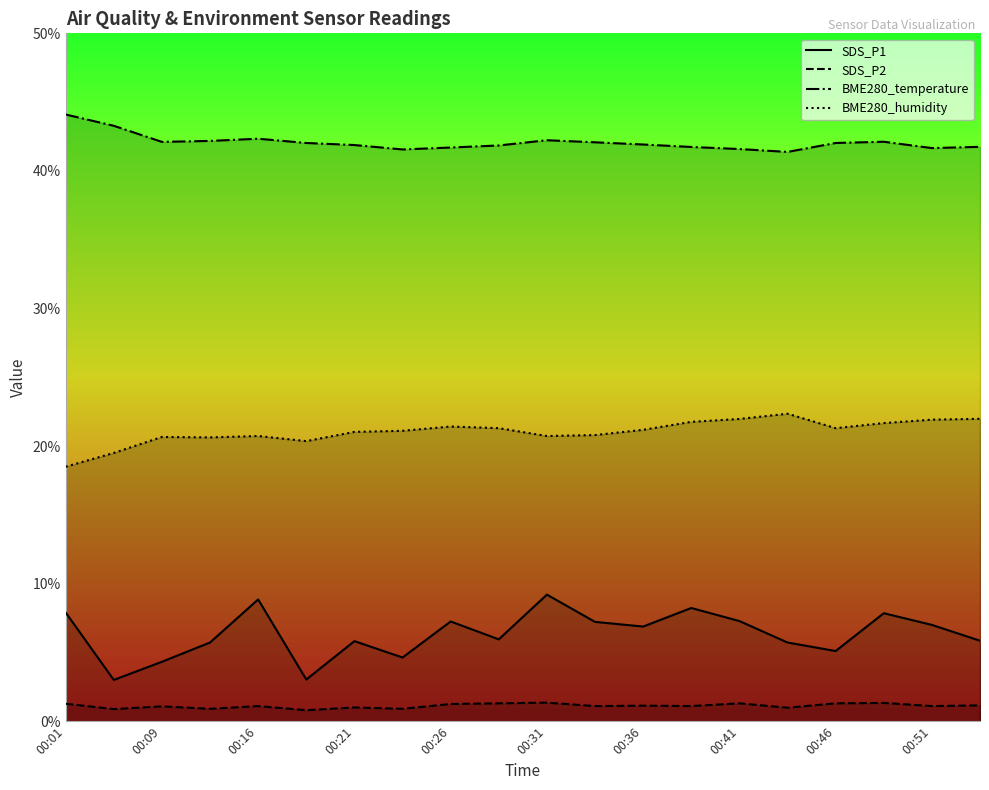

What is the highest value of the BME280_humidity series?

22.4